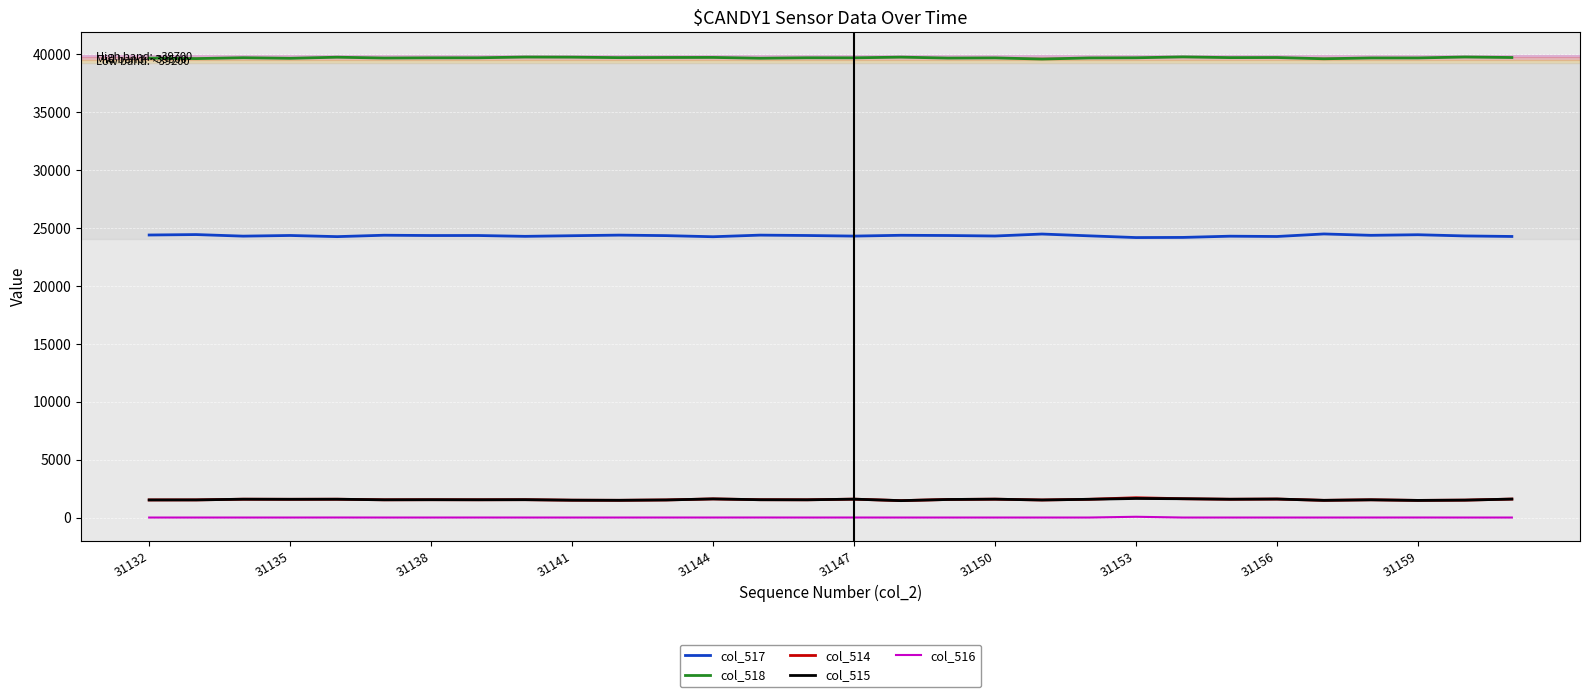

What is the maximum value shown in the chart?

39745